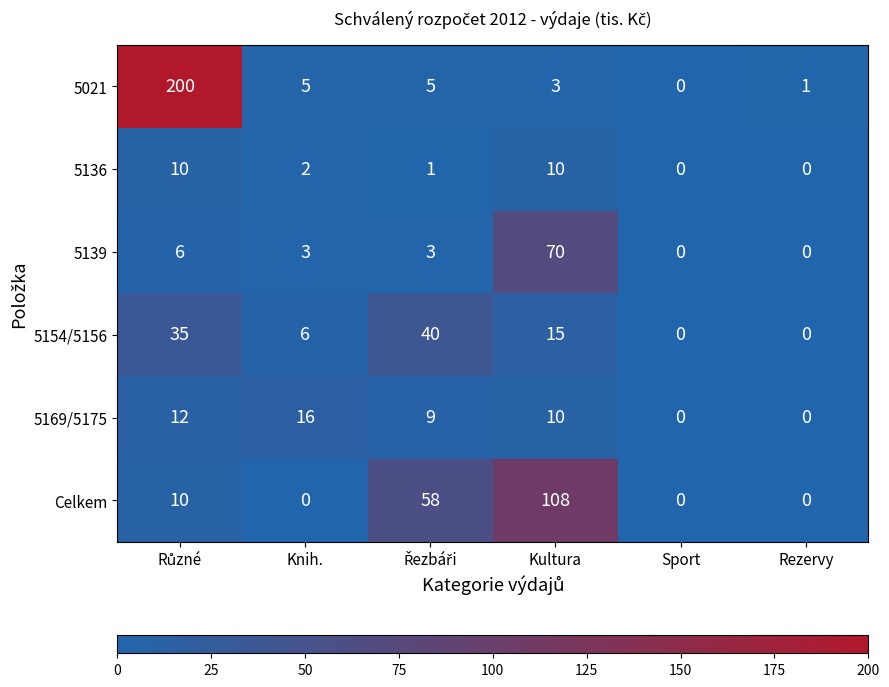

Rank the series by their maximum value, from highest to lowest.

5021, Celkem, 5139, 5154/5156, 5169/5175, 5136